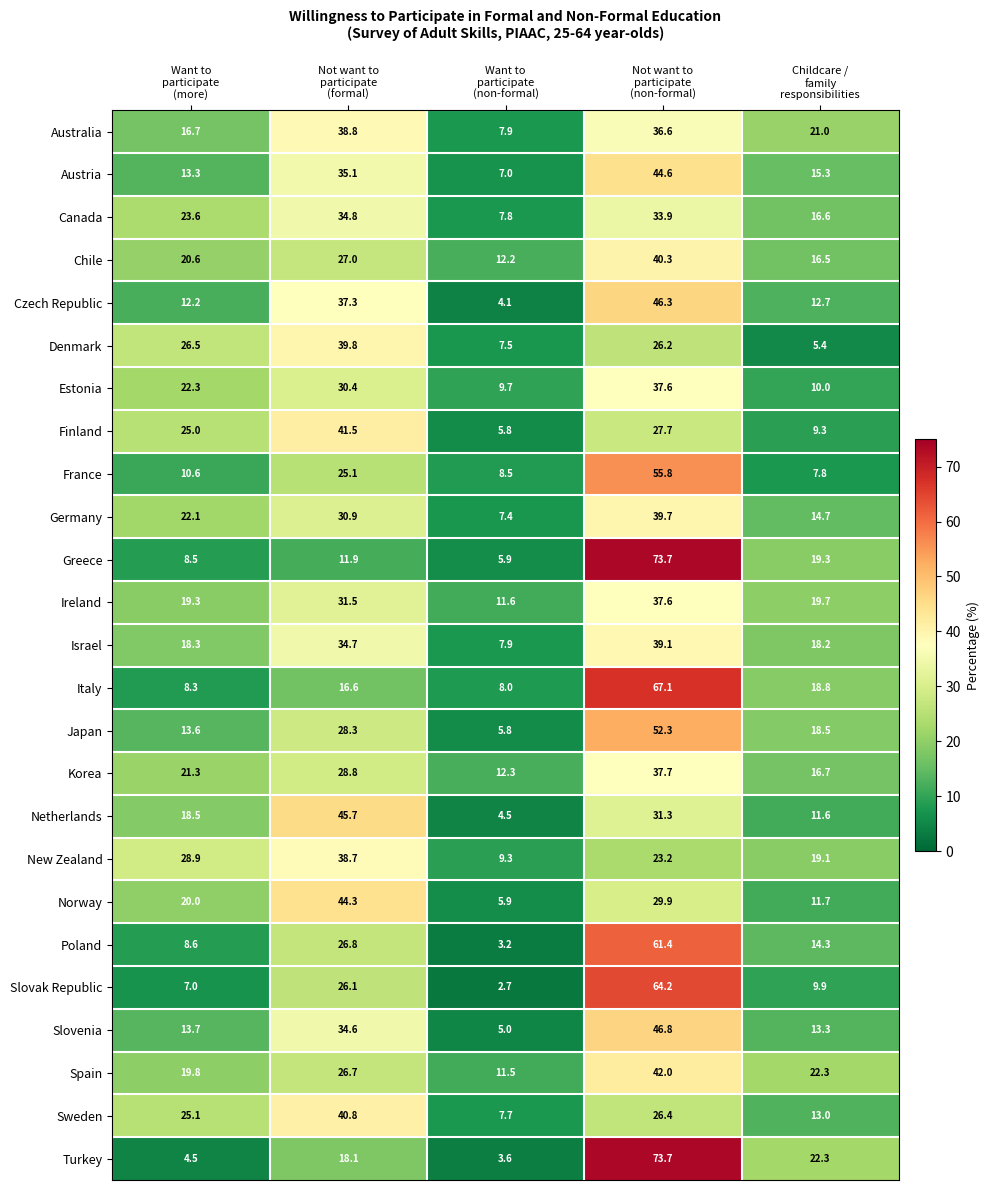

At how many categories does at least one series exceed 57?

1